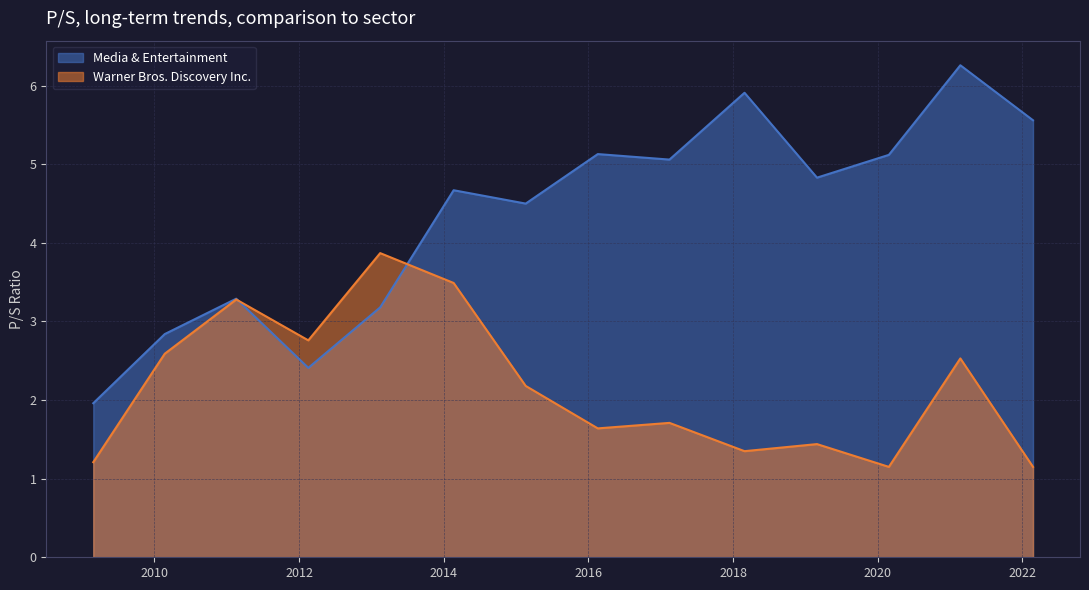

Is it true that Media & Entertainment equals 5.1 at 2016-02-18?

True